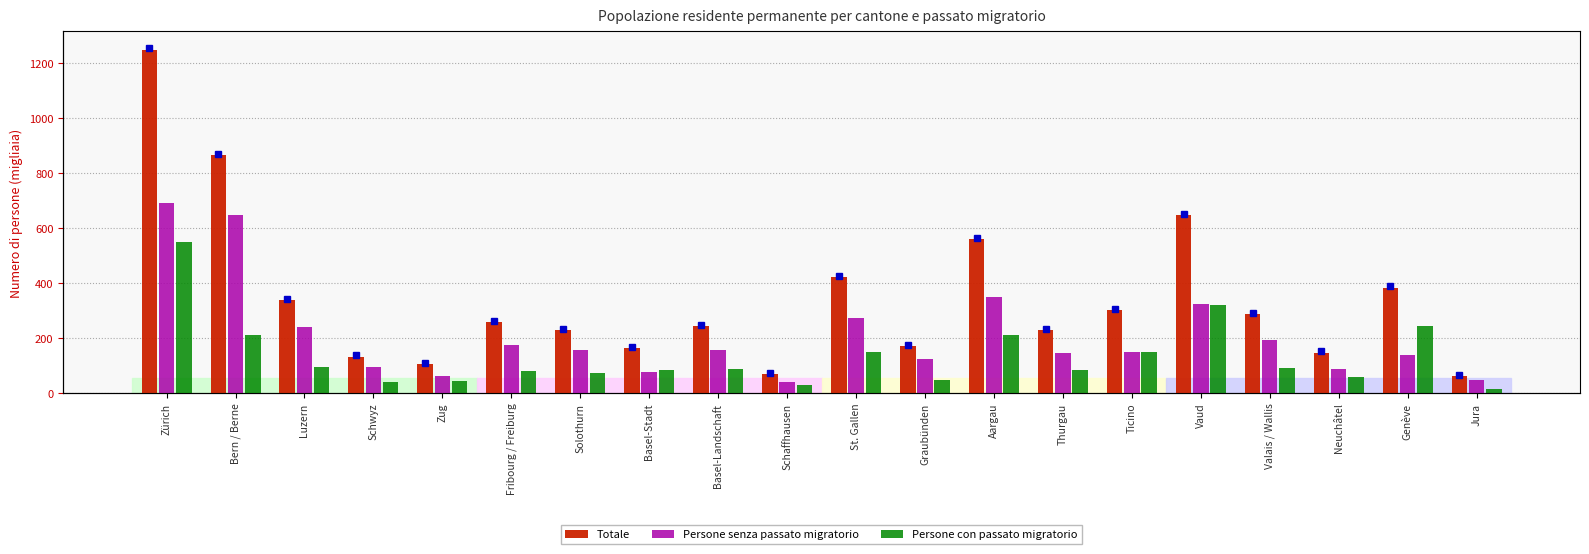

Count the number of categories in the chart.

20